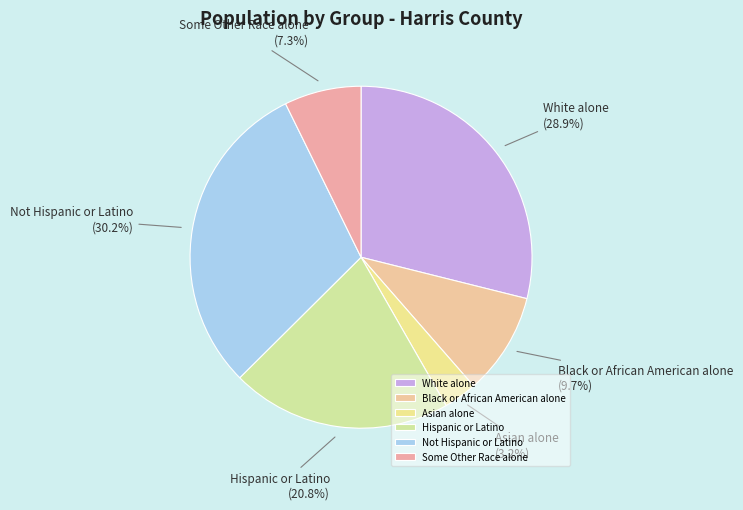

Count the number of slices in the pie.

6